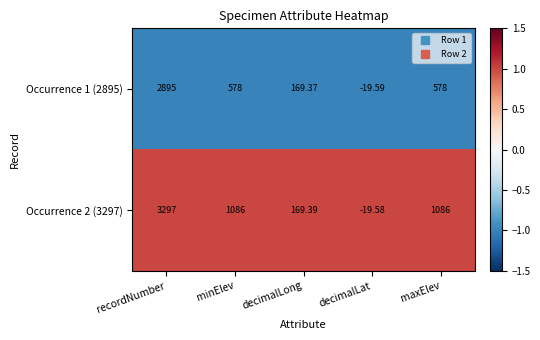

Is the value of Occurrence 1 (2895) at minElev greater than the value of Occurrence 2 (3297) at recordNumber?

No